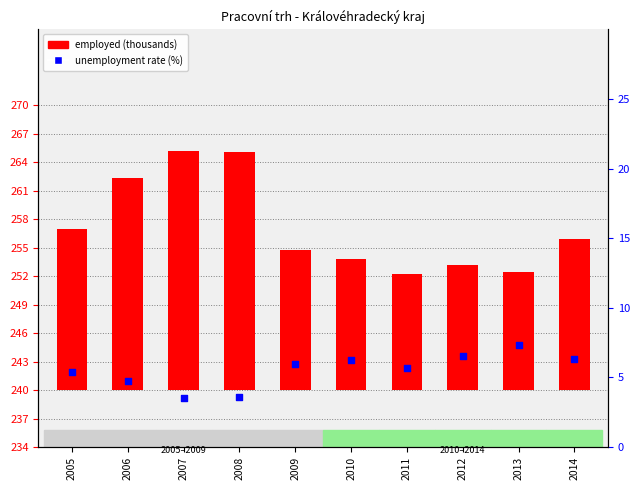

Which series has the widest spread of Y values?

employed (thousands)